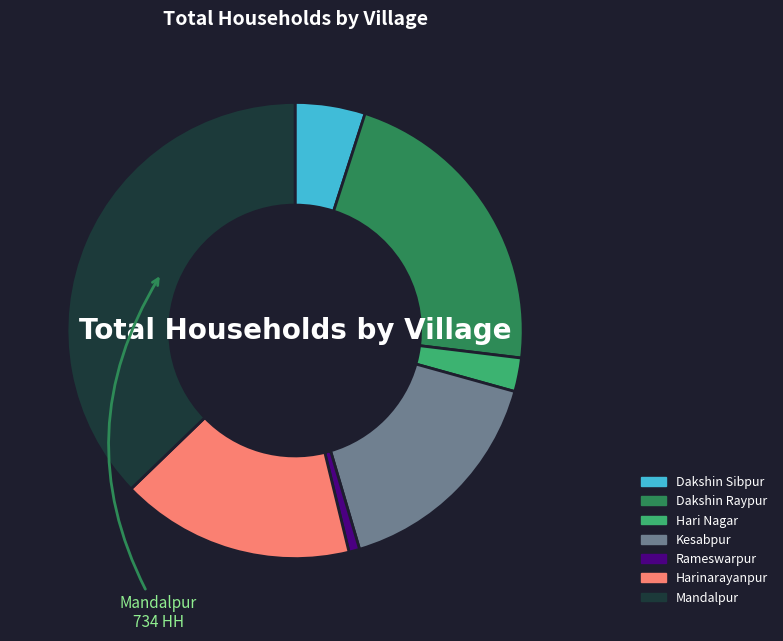

Which has a higher value, Dakshin Sibpur or Kesabpur?

Kesabpur